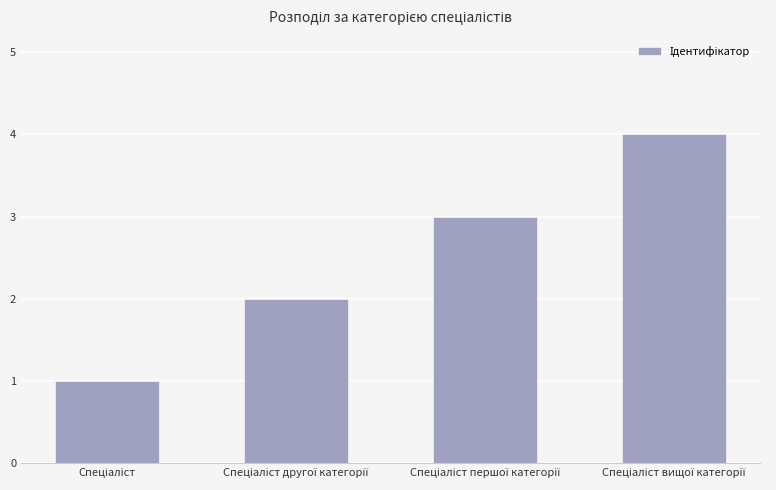

How many series are shown in this chart?

1